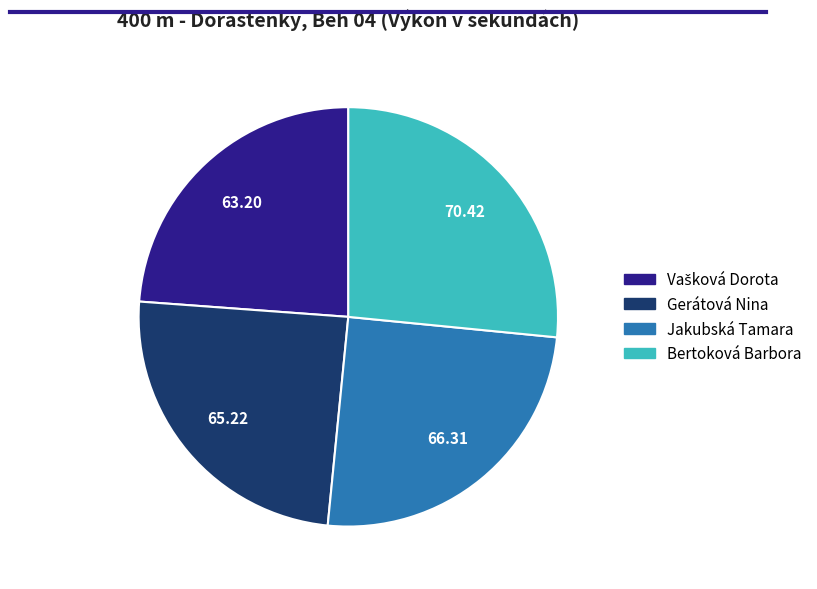

True or false: Jakubská Tamara accounts for 25% of the total.

True